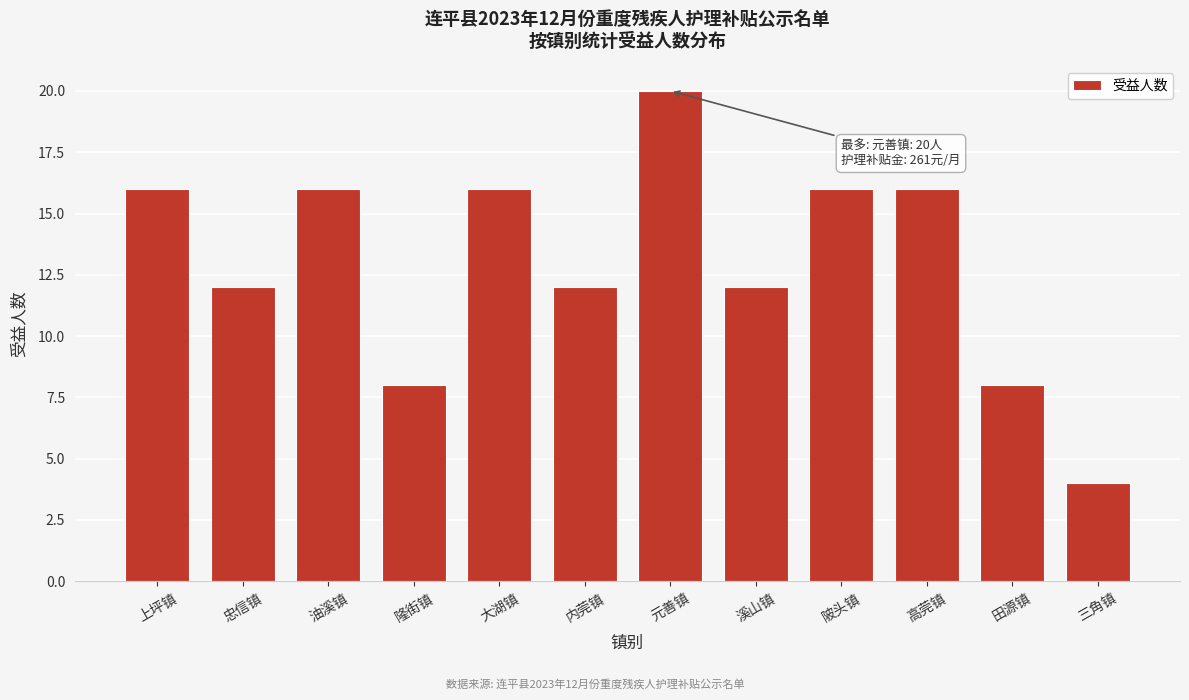

Reading left to right, transcribe all the data shown in this chart.

上坪镇=16	忠信镇=12	油溪镇=16	隆街镇=8	大湖镇=16	内莞镇=12	元善镇=20	溪山镇=12	陂头镇=16	高莞镇=16	田源镇=8	三角镇=4